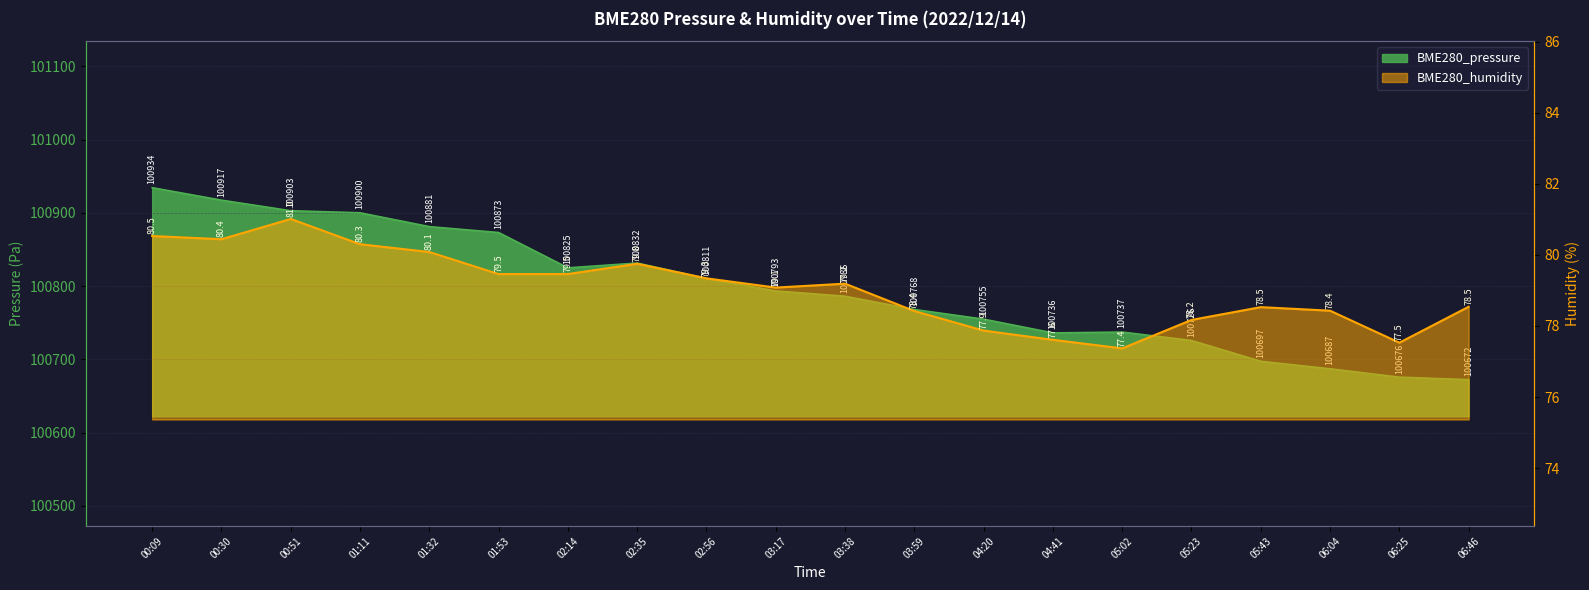

What are all the series names shown in the legend?

BME280_pressure, BME280_humidity